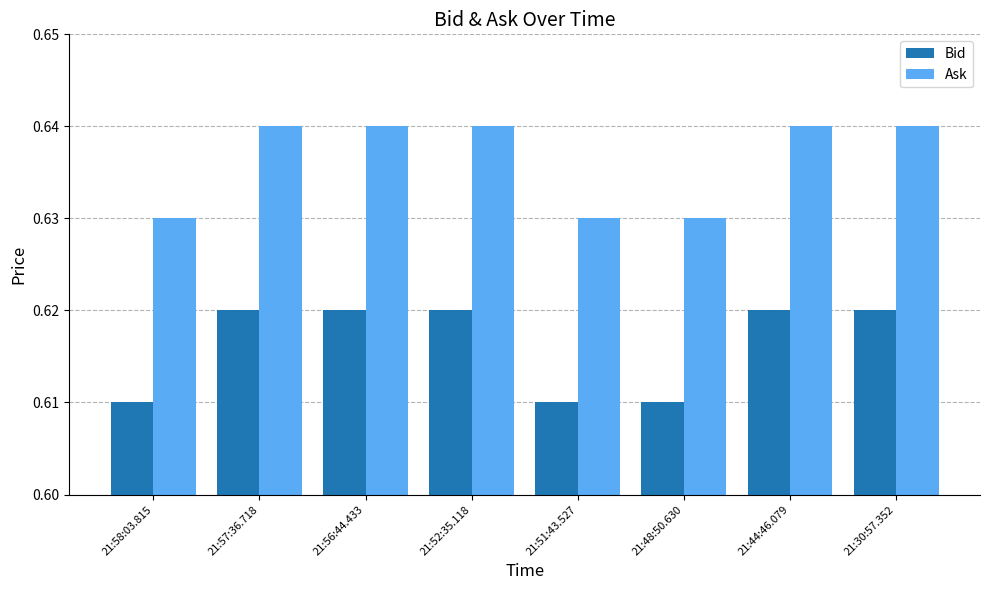

The Bid series shows 1.1 at 21:48:50.630. True or false?

False